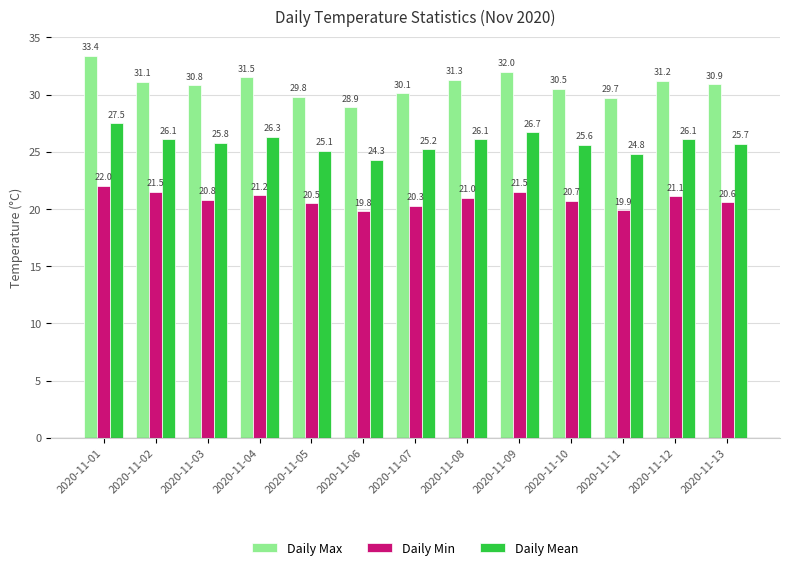

What is the sum of the Daily Mean values at 2020-11-04 and 2020-11-09?

53.0